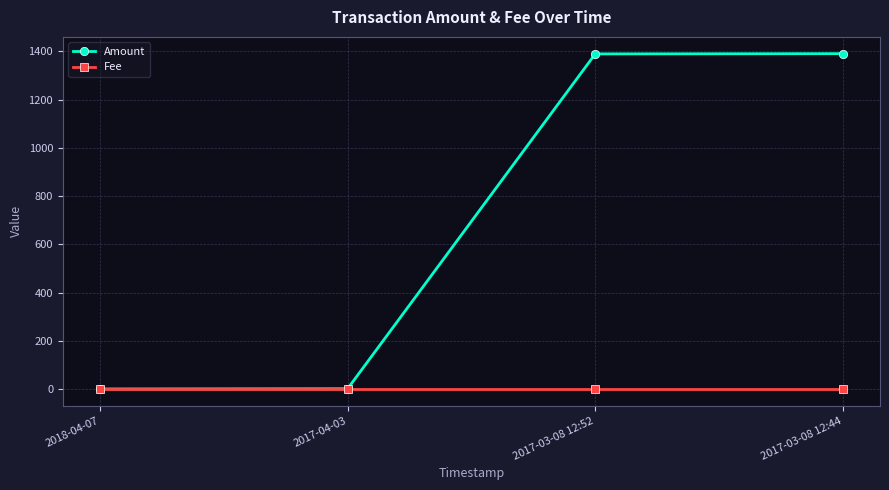

Which series has the widest spread of values?

Amount